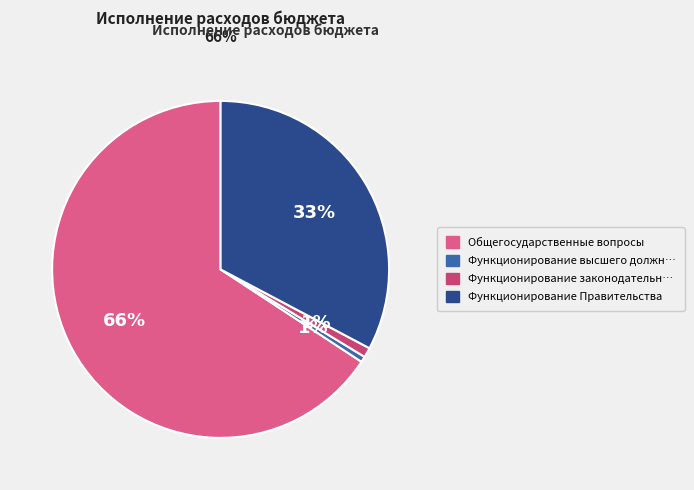

Is there a majority slice in this chart?

Yes